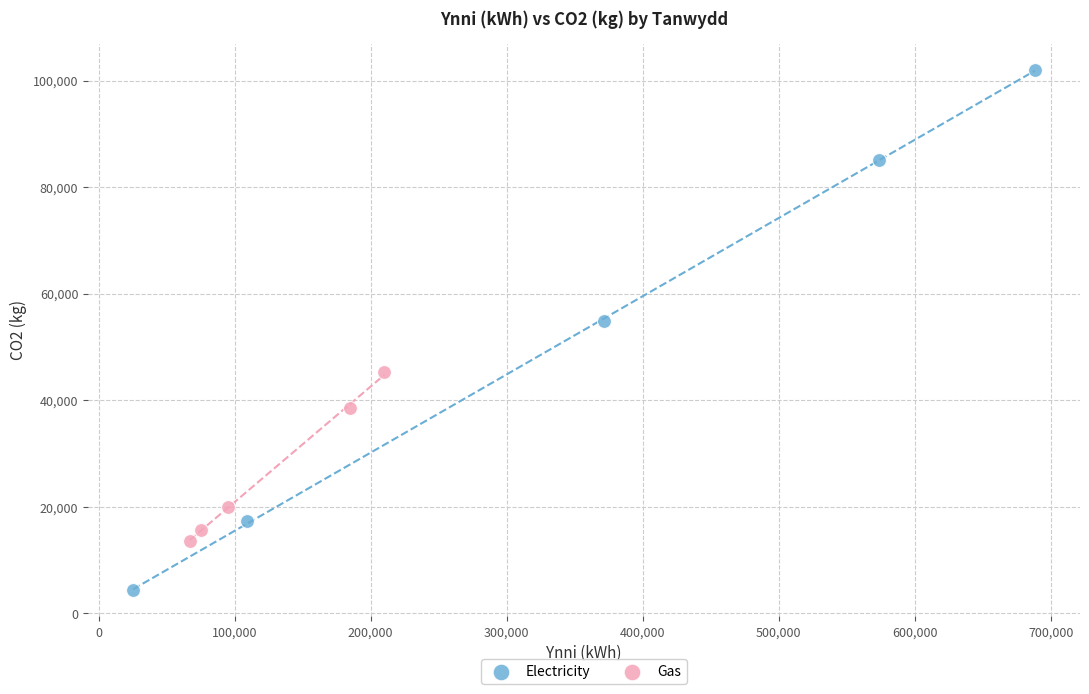

Which series reaches the maximum Y coordinate?

Electricity